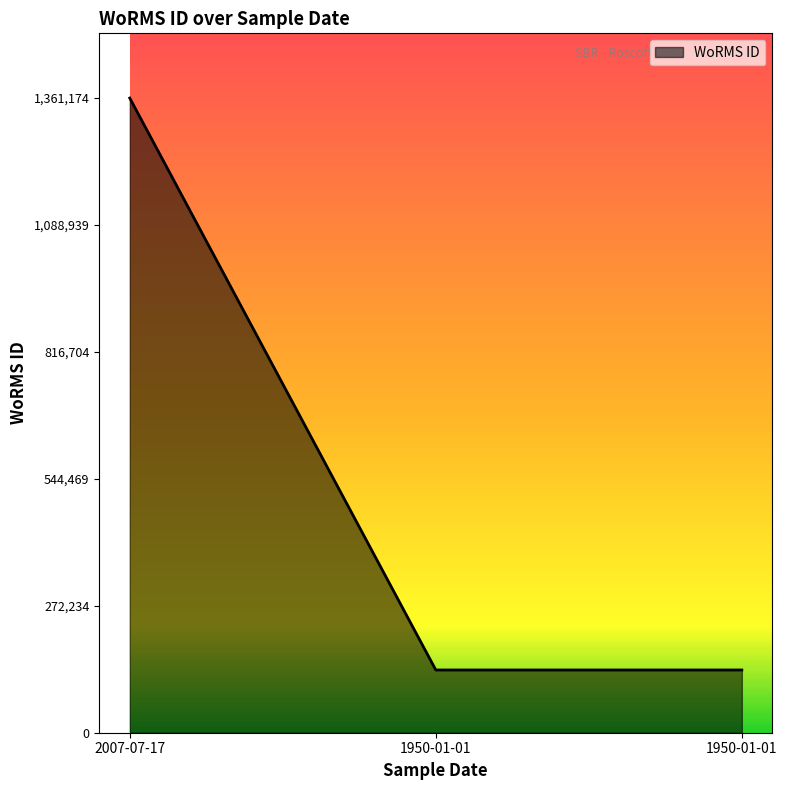

How many series are shown in this chart?

1